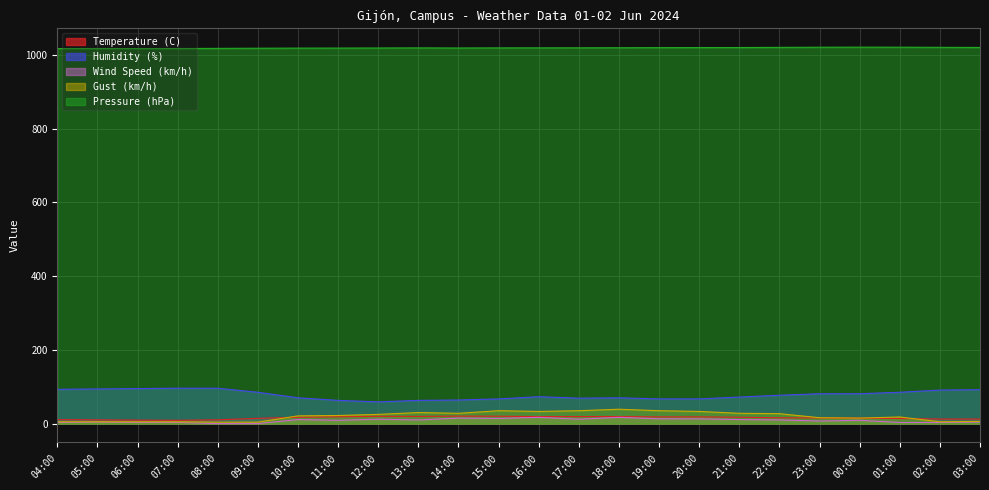

List the labels in order of Temperature (C) value, largest first.

14:00, 15:00, 12:00, 13:00, 17:00, 16:00, 18:00, 11:00, 20:00, 19:00, 21:00, 10:00, 22:00, 23:00, 00:00, 09:00, 01:00, 02:00, 03:00, 04:00, 08:00, 05:00, 06:00, 07:00